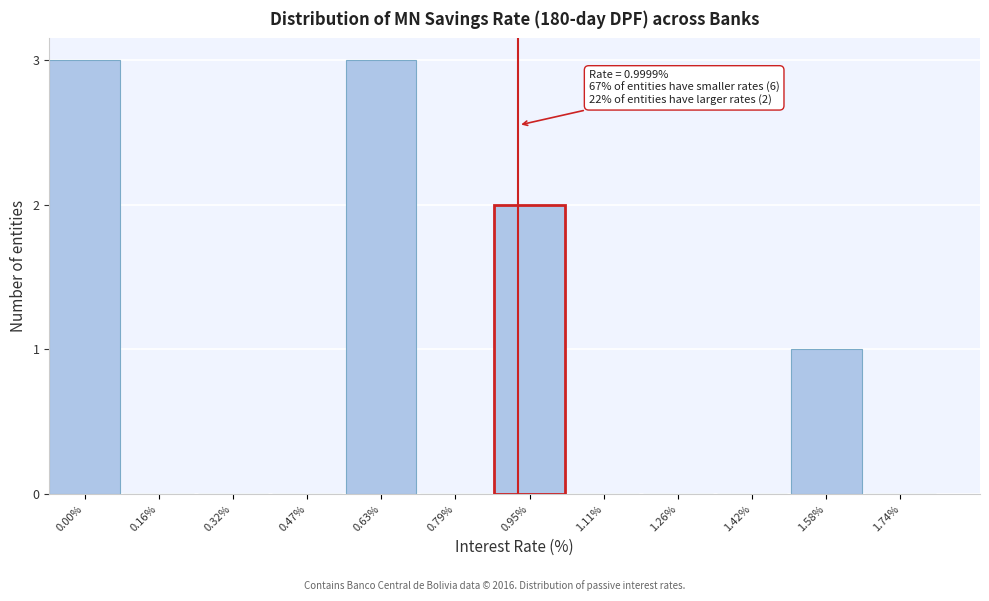

Reading left to right, what are all the values shown in this chart?

0.00%=3	0.16%=0	0.32%=0	0.47%=0	0.63%=3	0.79%=0	0.95%=2	1.11%=0	1.26%=0	1.42%=0	1.58%=1	1.74%=0